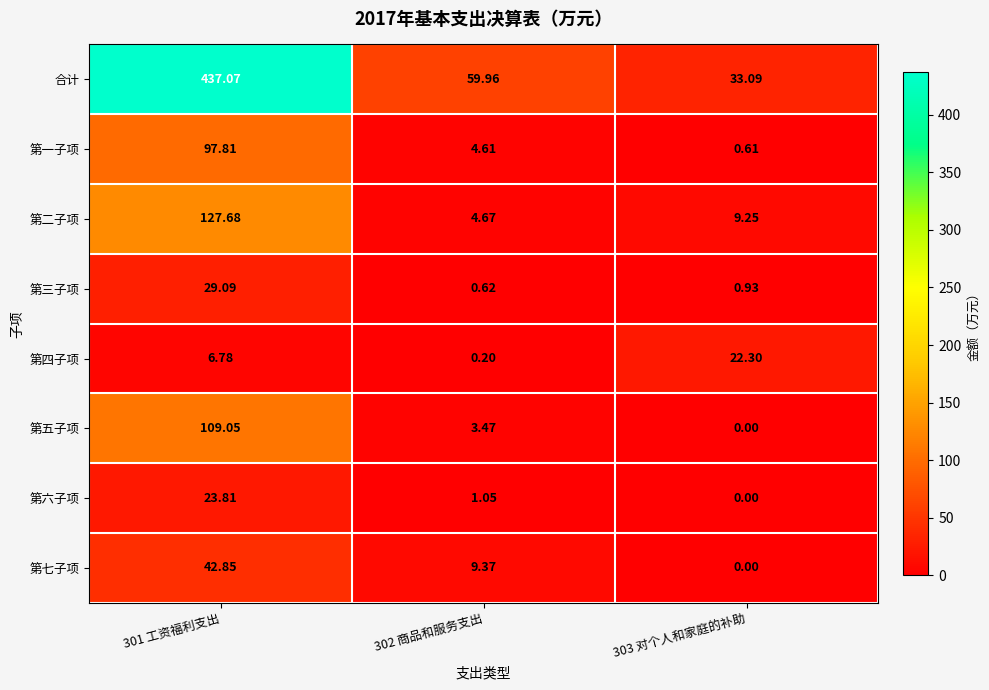

Which series has the largest total across all categories?

合计